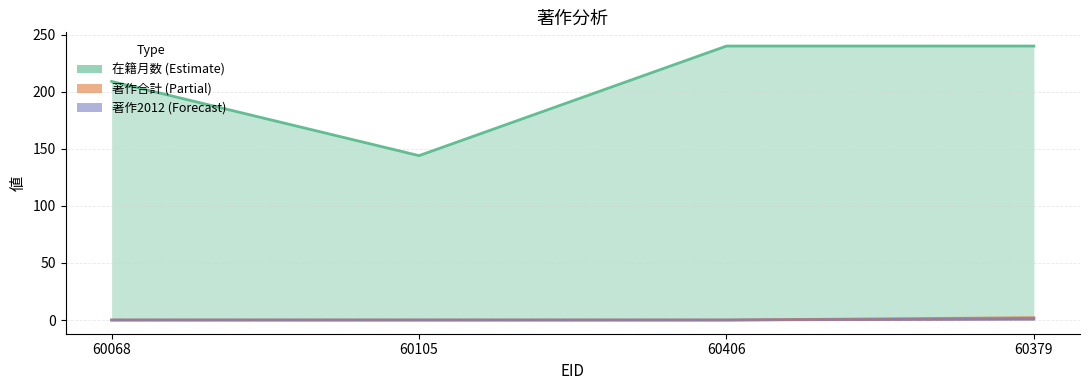

True or false: 著作2012(欧文) and 著作2012 intersect in this chart.

False